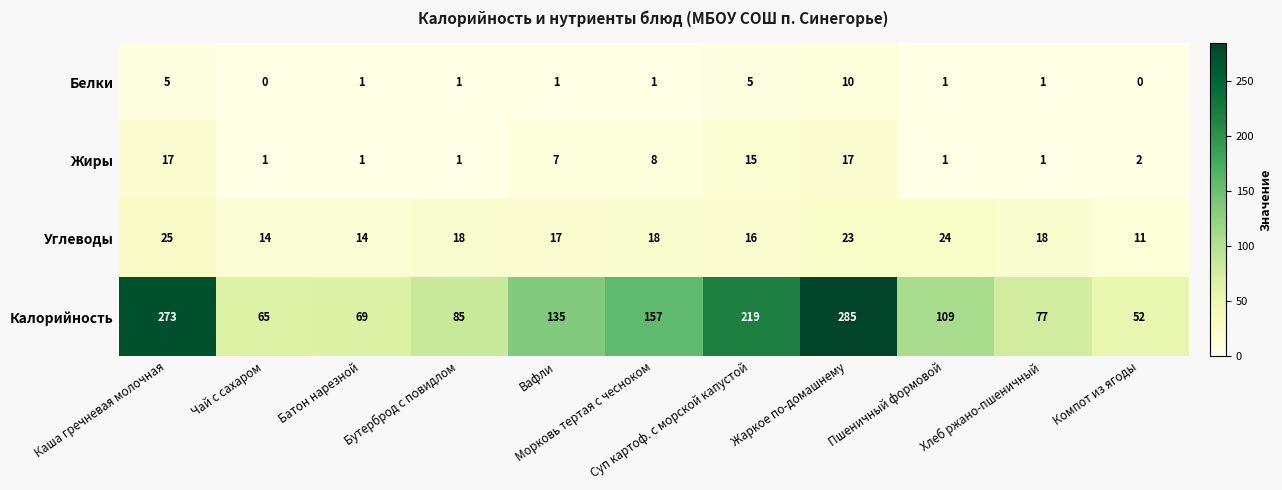

What is the maximum value for Углеводы?

25